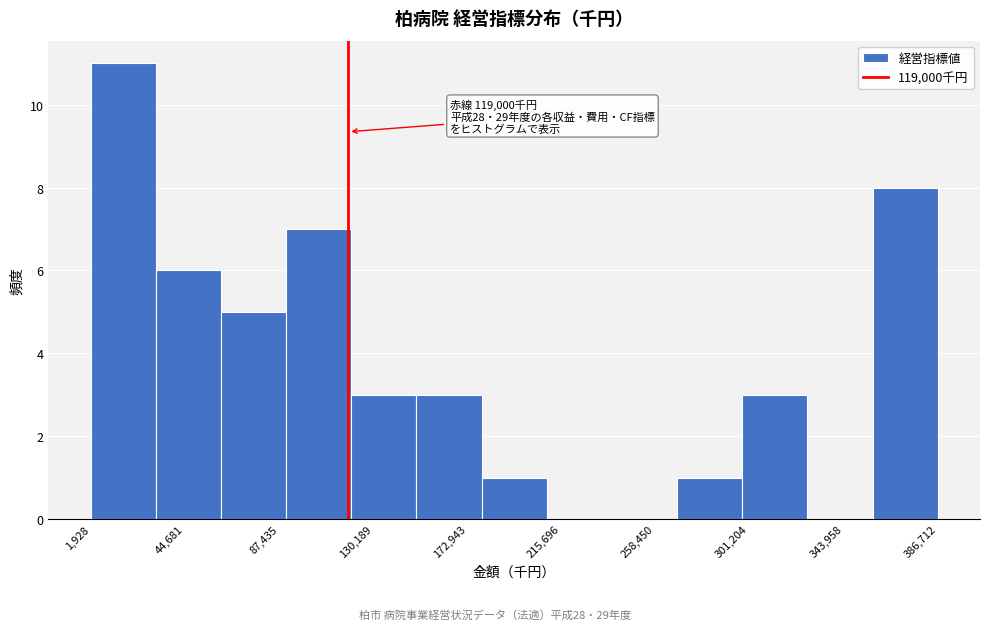

Which range on the x-axis has the tallest bar?

0 to 30000